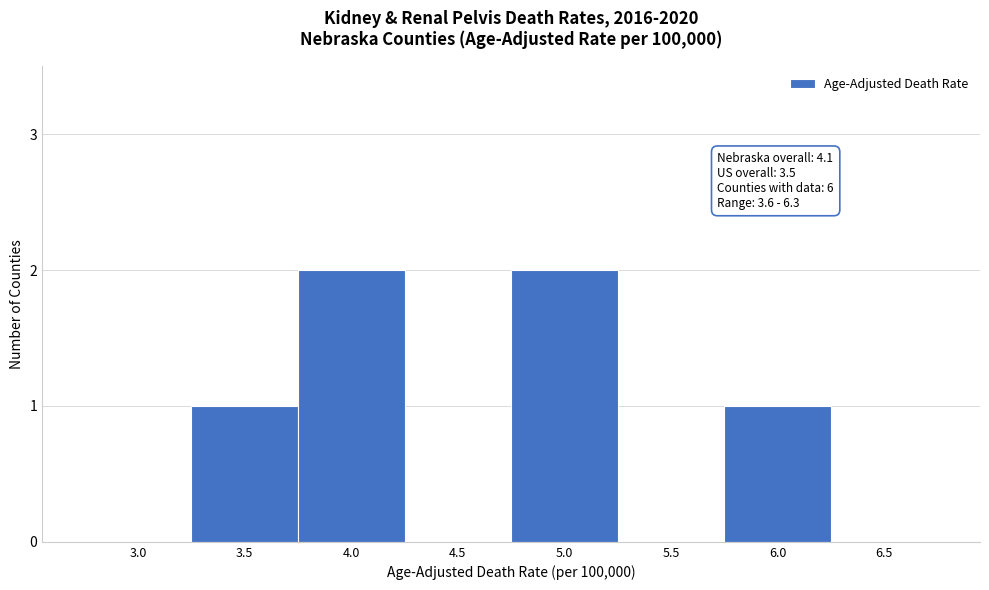

Reading left to right, what are all the values shown in this chart?

3.0=0	3.5=1	4.0=2	4.5=0	5.0=2	5.5=0	6.0=1	6.5=0